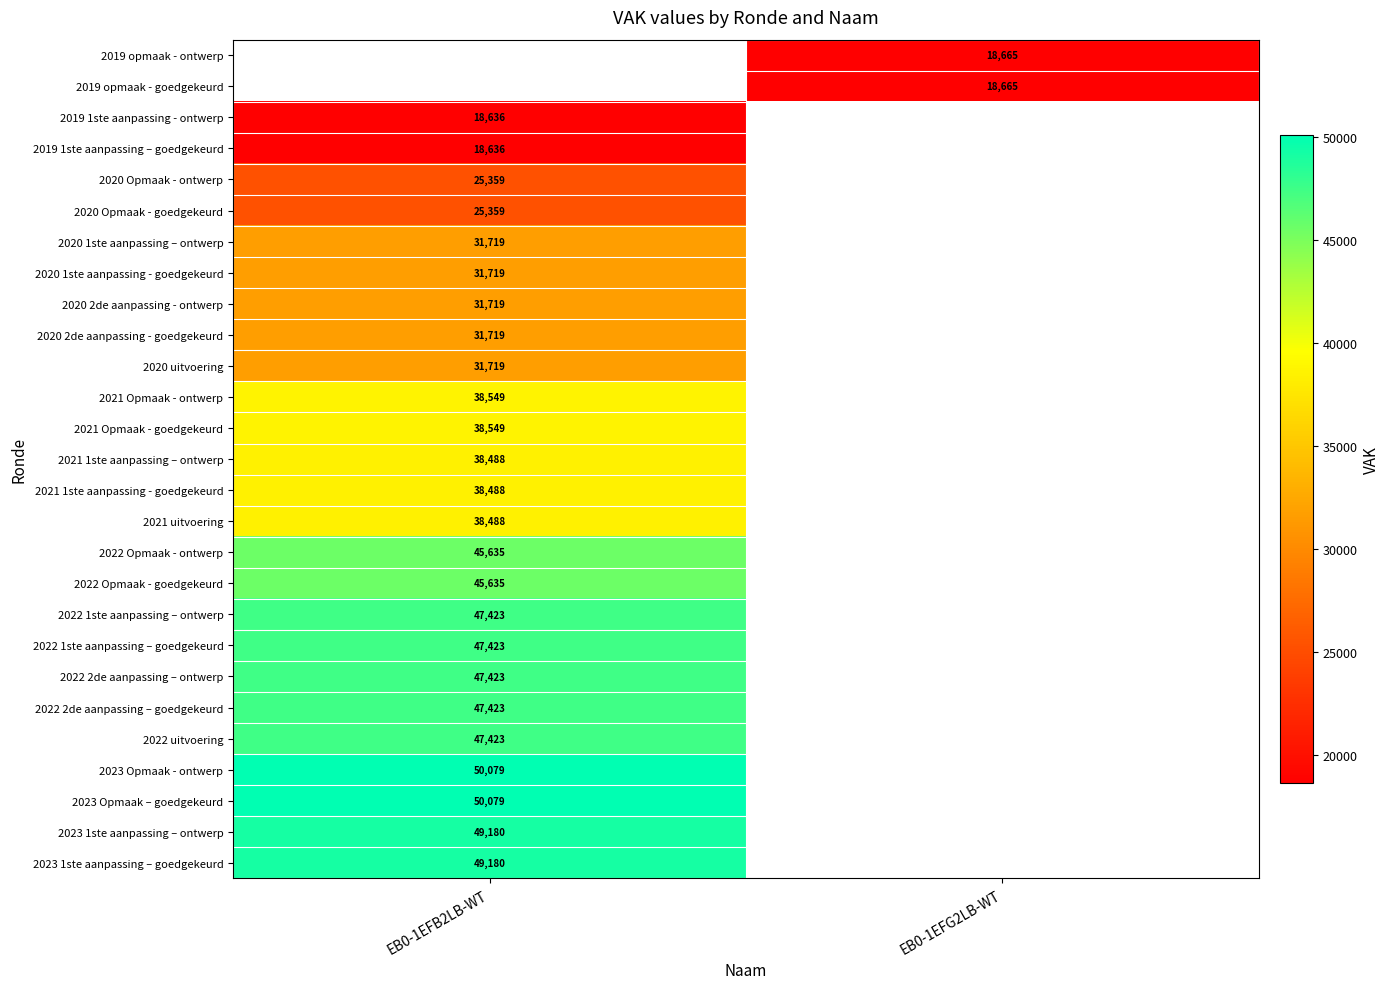

Which label corresponds to the largest value in the chart?

EB0-1EFB2LB-WT